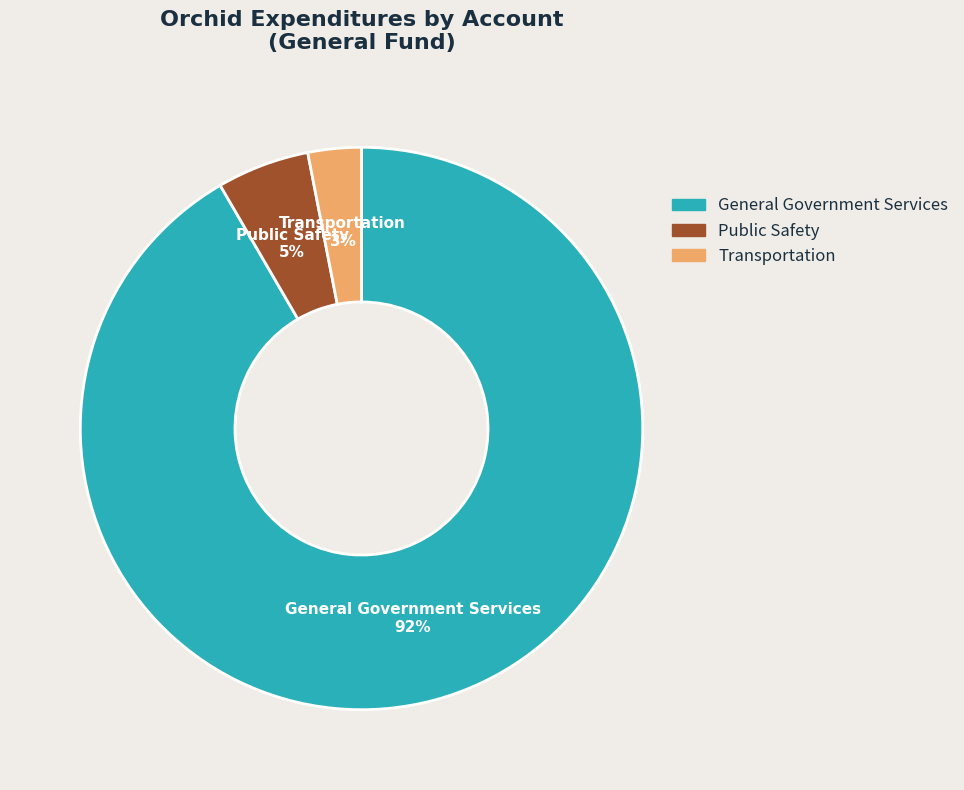

What is the largest slice in the pie chart?

General Government Services